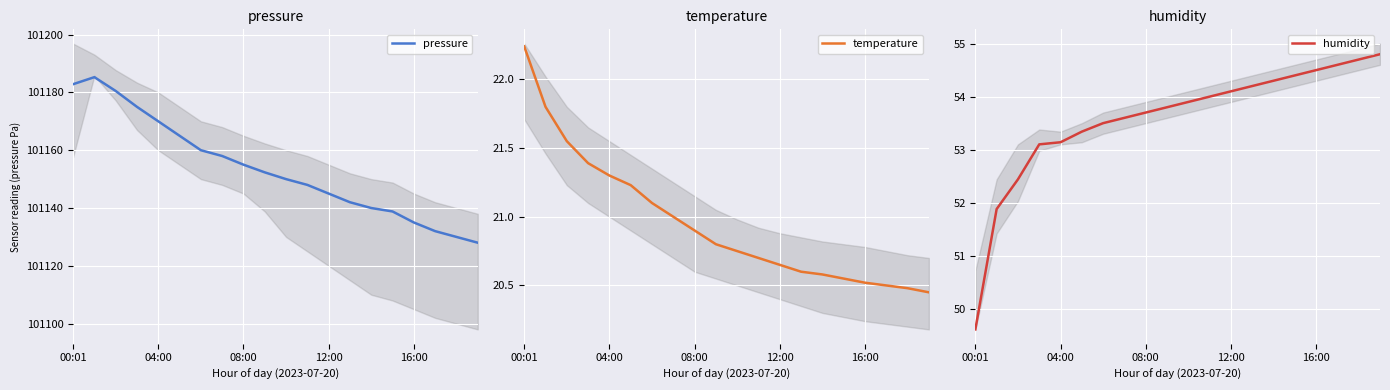

True or false: temperature and humidity intersect in this chart.

False